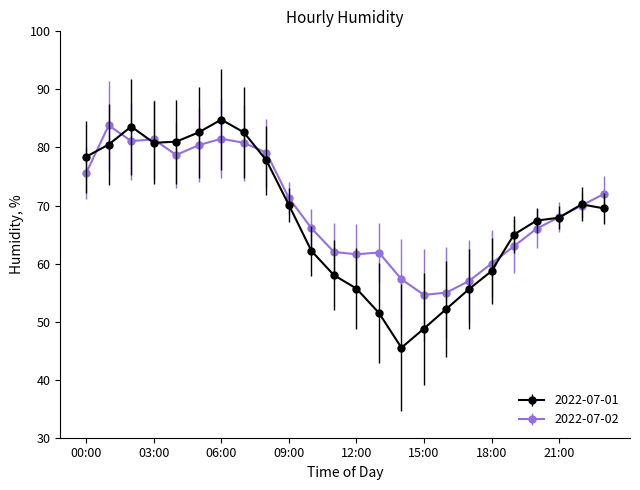

Which series ends up on top after the final intersection of 2022-07-01 and 2022-07-02?

2022-07-02